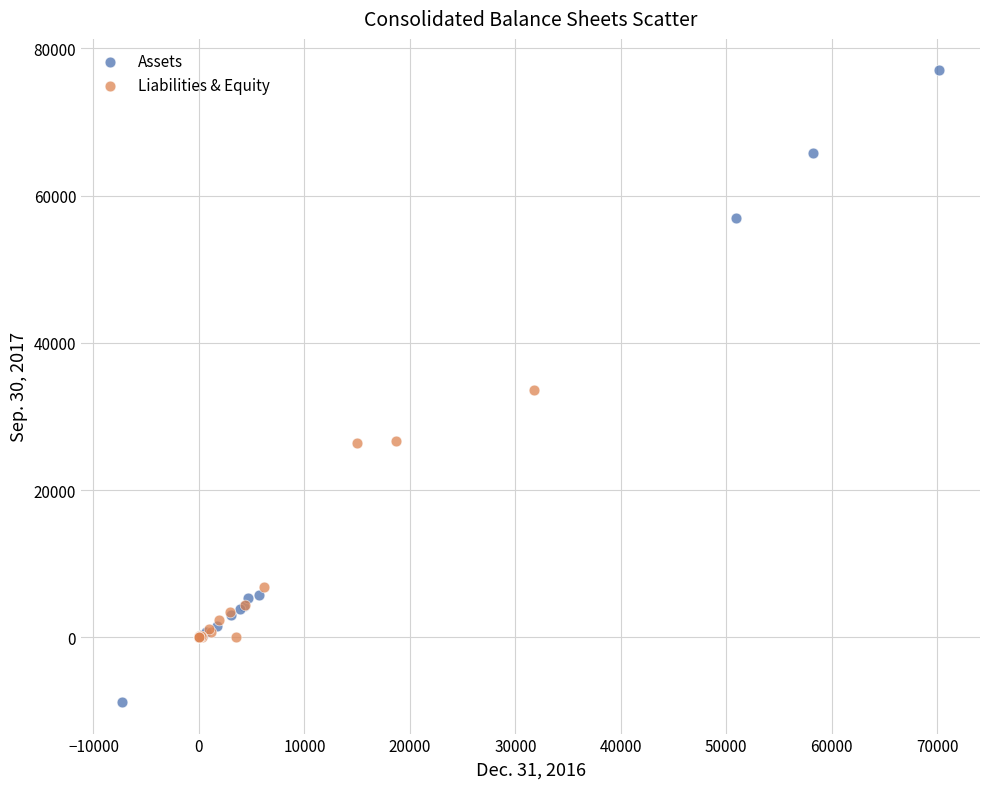

Which series contains the lowest Y value?

Assets